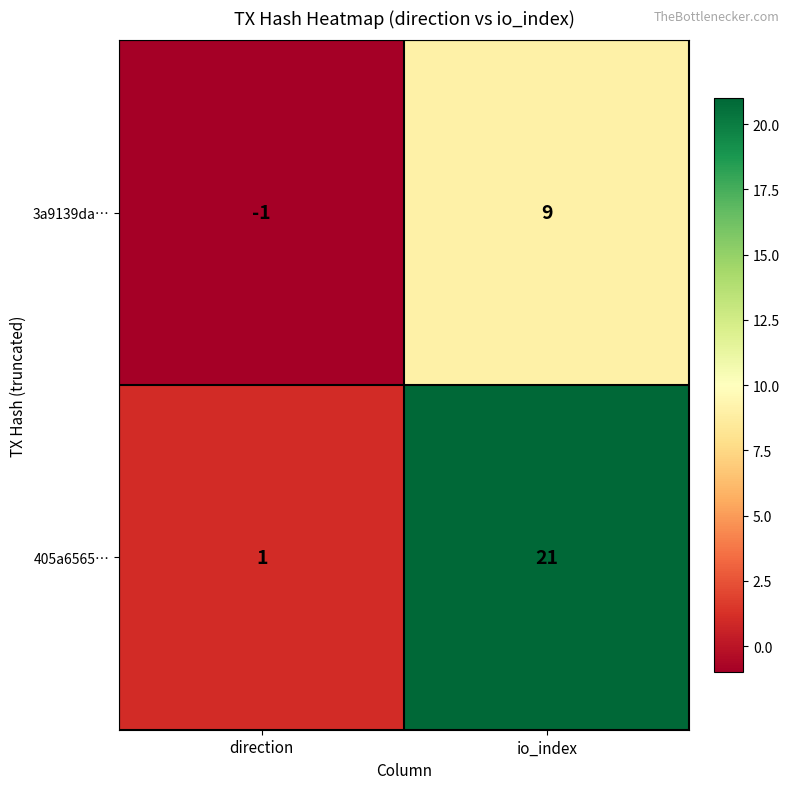

Which label corresponds to the smallest value in the chart?

direction